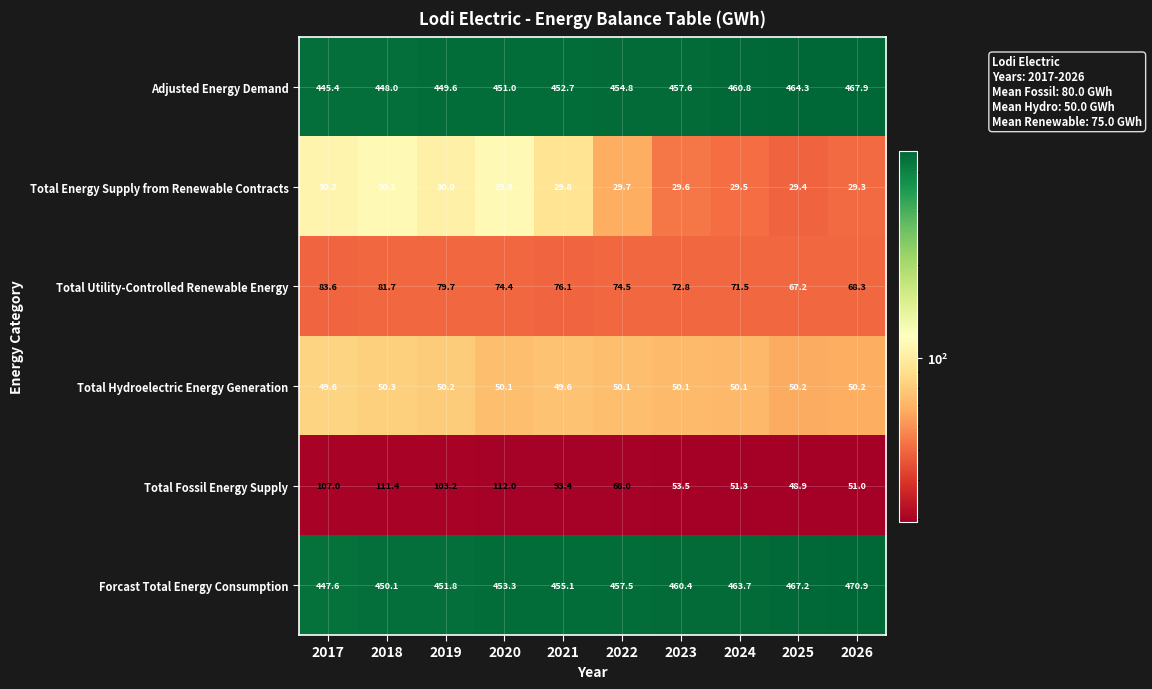

What is the difference between the second highest and minimum values in the Total Utility-Controlled Renewable Energy series?

14.5